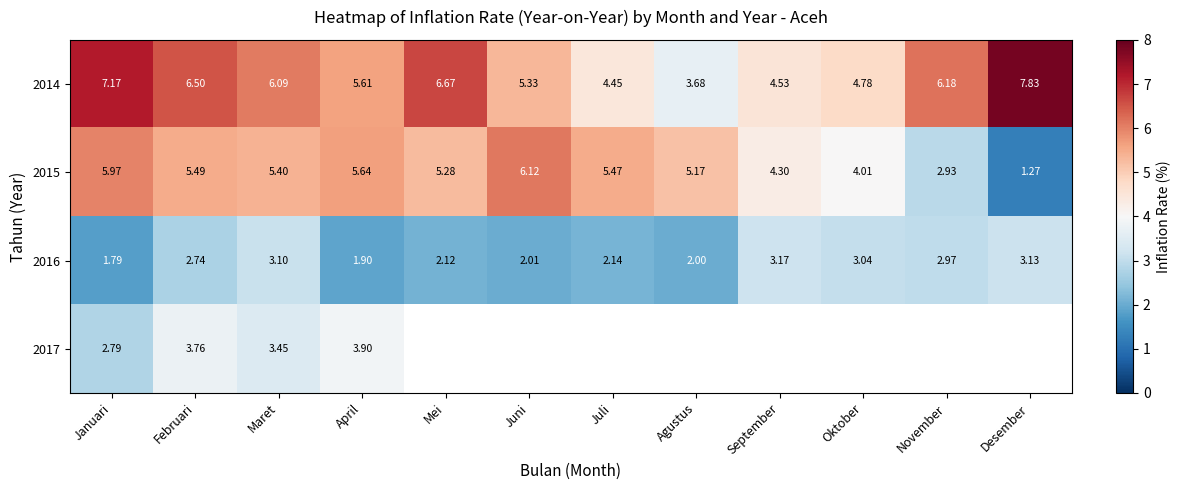

Rank the categories by 2016 value from highest to lowest.

September, Desember, Maret, Oktober, November, Februari, Juli, Mei, Juni, Agustus, April, Januari